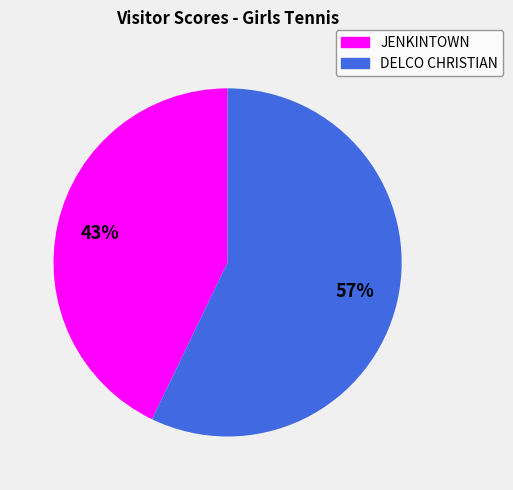

Rank the categories by value from highest to lowest.

DELCO CHRISTIAN, JENKINTOWN